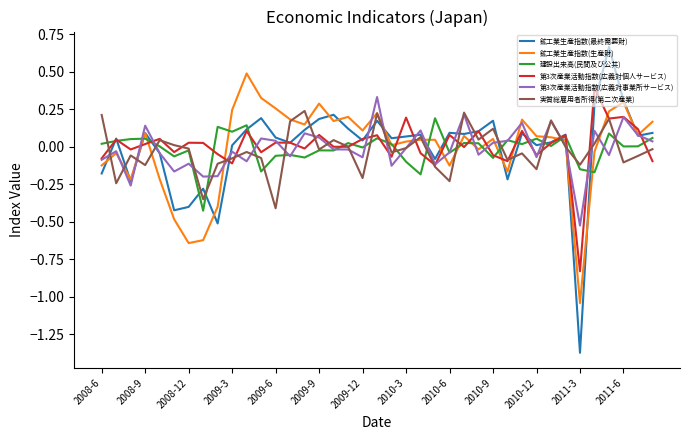

Which series has the widest spread of values?

鉱工業生産指数(最終需要財)